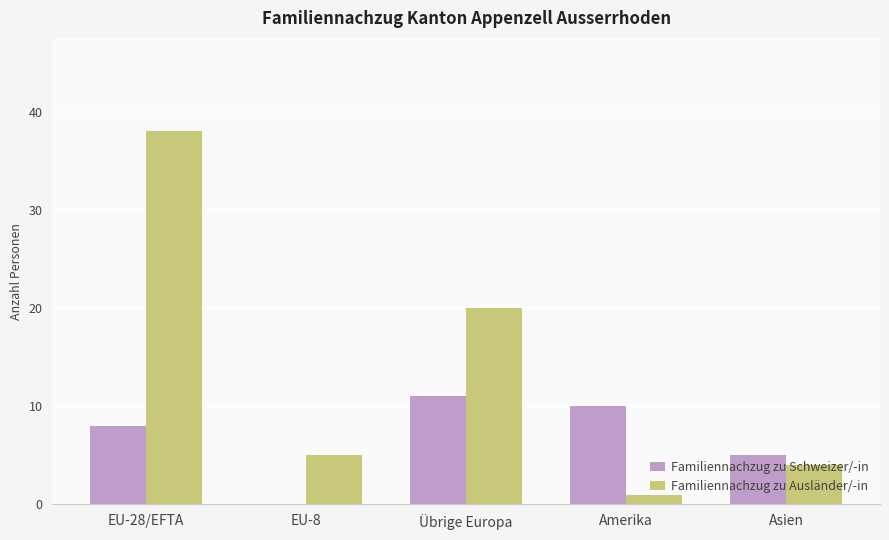

Reading left to right, transcribe all the data shown in this chart.

Familiennachzug zu Schweizer/-in: 8	0	11	10	5
Familiennachzug zu Ausländer/-in: 38	5	20	1	4